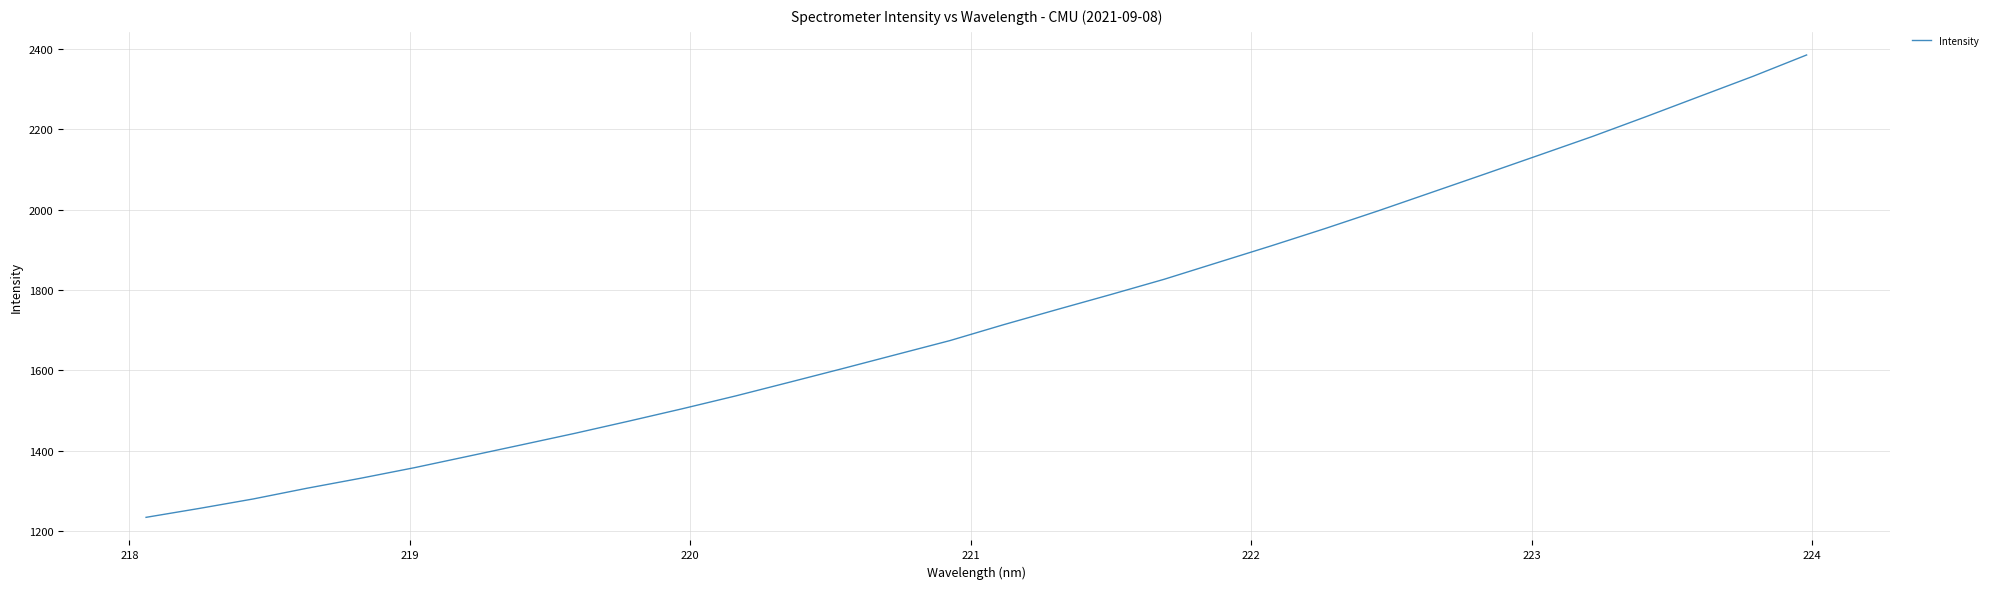

What is the greatest value displayed?

2384.2